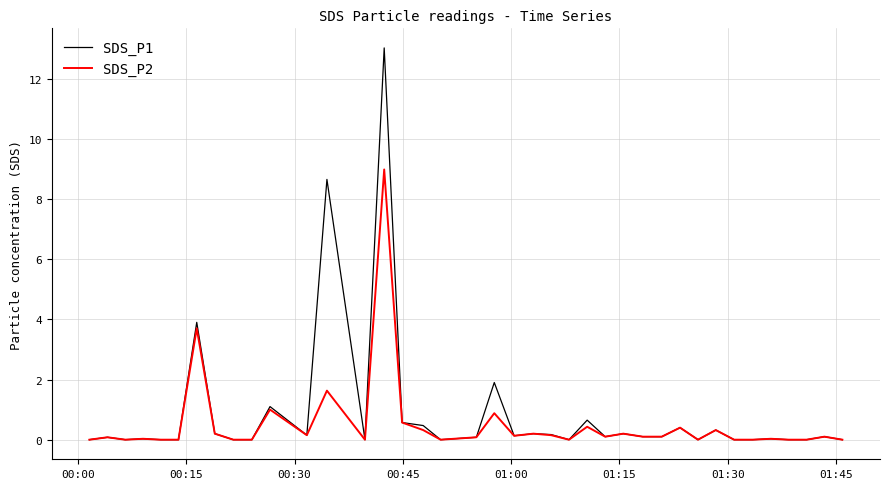

Which series has the widest spread of values?

SDS_P1